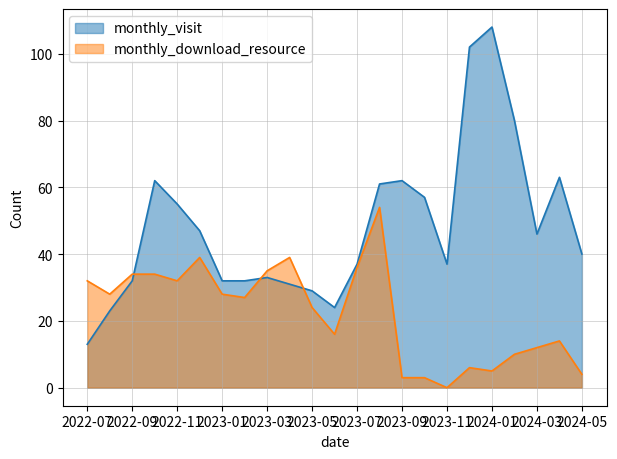

At which label does monthly_visit first exceed 40?

2022-10